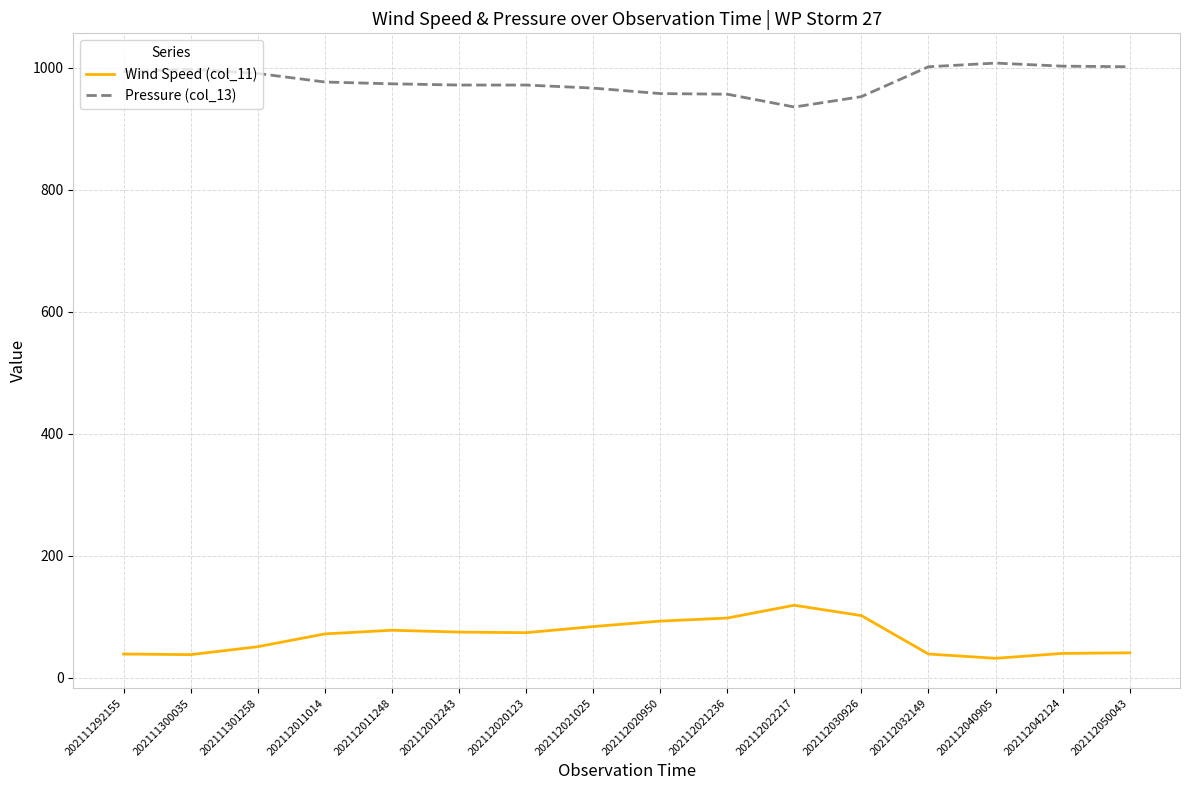

What is the minimum value shown in the chart?

32